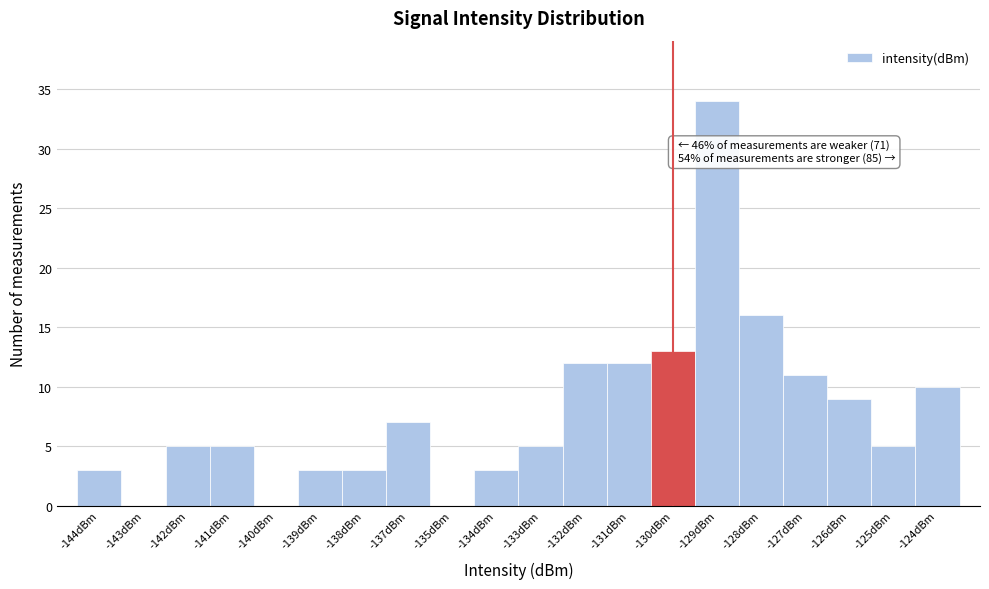

Reading left to right, transcribe all the data shown in this chart.

-144dBm=3	-143dBm=0	-142dBm=5	-141dBm=5	-140dBm=0	-139dBm=3	-138dBm=3	-137dBm=7	-135dBm=0	-134dBm=3	-133dBm=5	-132dBm=12	-131dBm=12	-130dBm=13	-129dBm=34	-128dBm=16	-127dBm=11	-126dBm=9	-125dBm=5	-124dBm=10